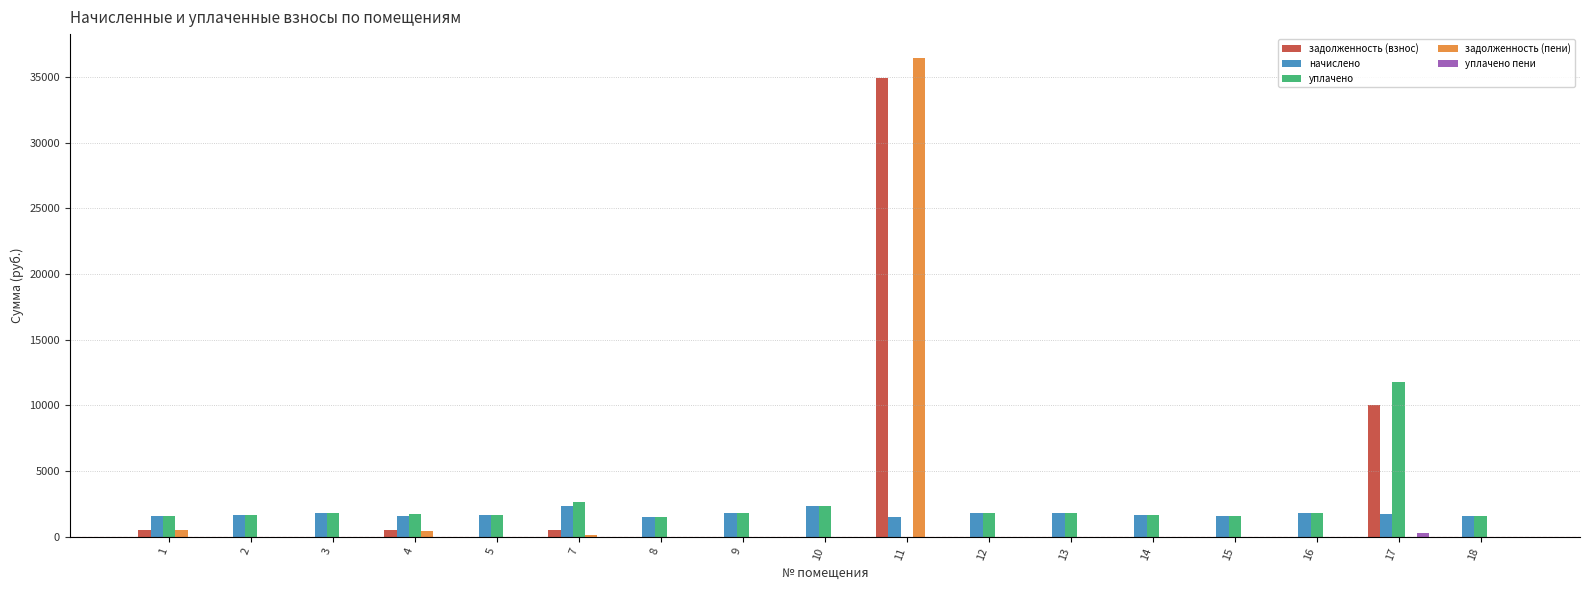

How many values in the задолженность (пени) series exceed 0?

4